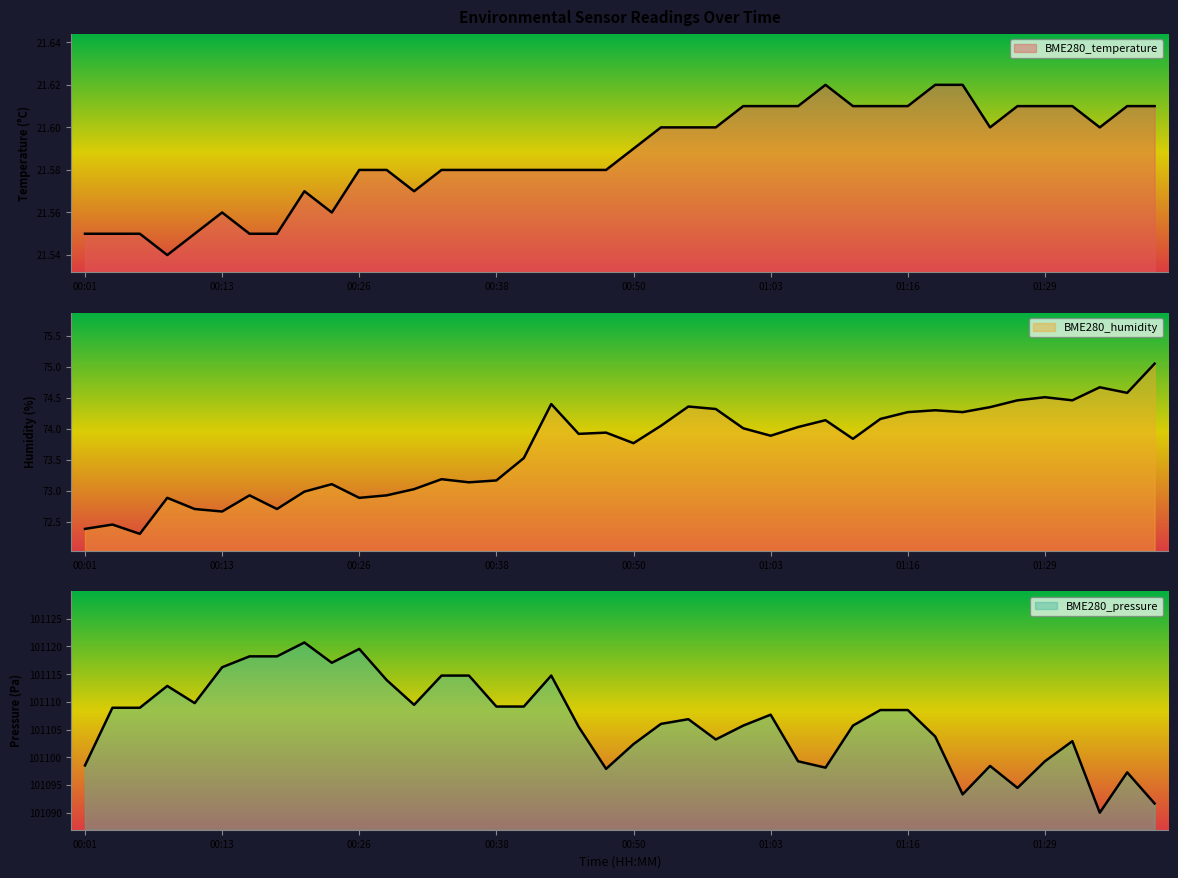

Rank the categories by BME280_temperature value from highest to lowest.

01:08, 01:18, 01:21, 01:00, 01:03, 01:05, 01:10, 01:13, 01:16, 01:27, 01:29, 01:32, 01:37, 01:40, 00:53, 00:55, 00:58, 01:24, 01:34, 00:50, 00:26, 00:28, 00:33, 00:36, 00:38, 00:41, 00:43, 00:46, 00:48, 00:21, 00:31, 00:13, 00:23, 00:01, 00:03, 00:06, 00:11, 00:16, 00:18, 00:08